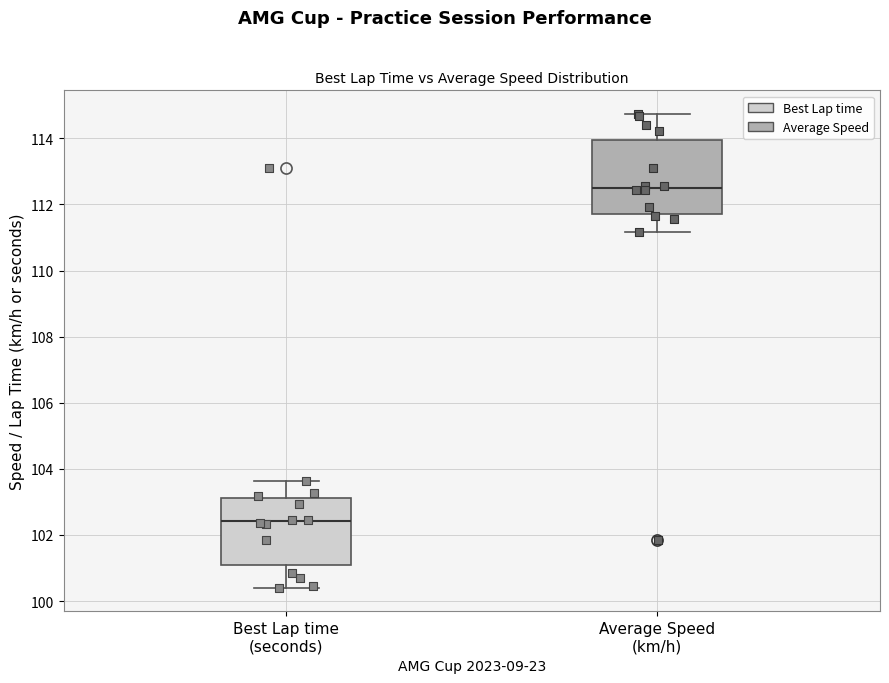

Comparing the boxes themselves (not the whiskers), which one is the tallest?

Average Speed (km/h)